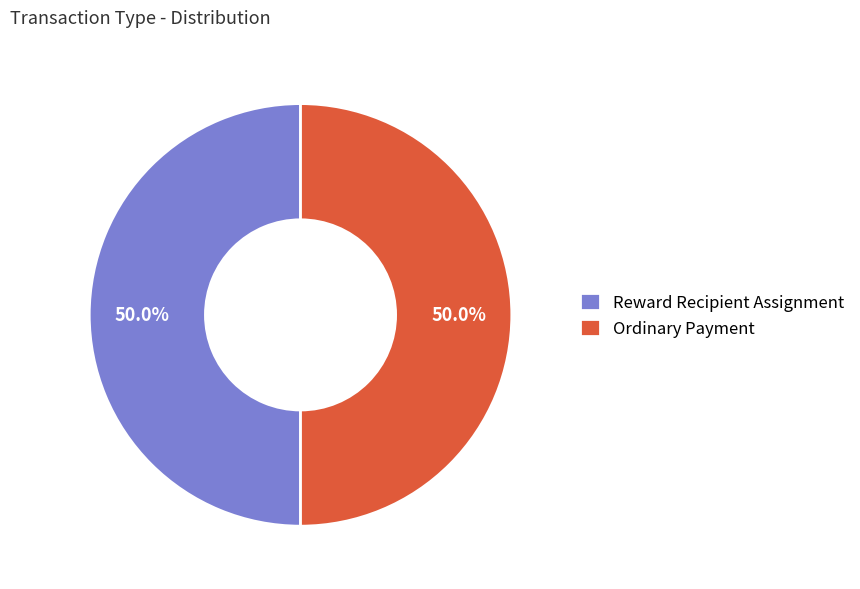

Combined, do Ordinary Payment and Reward Recipient Assignment account for over 50%?

Yes